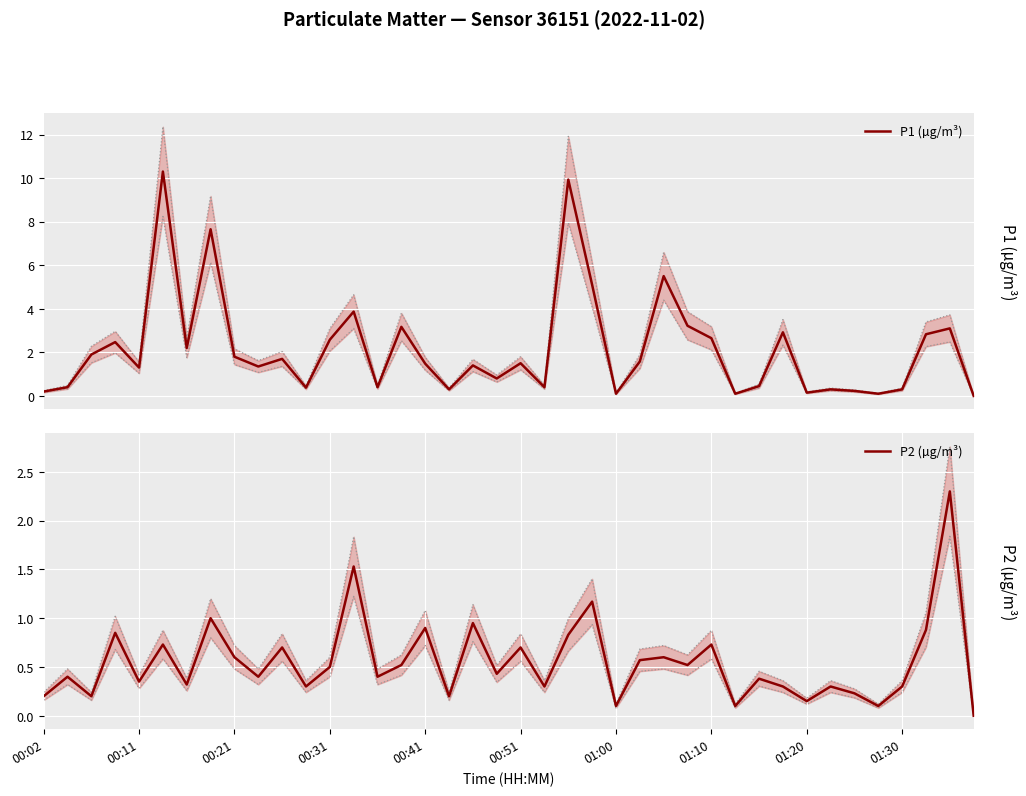

How many interior local peaks does the P2 (µg/m³) series have?

15